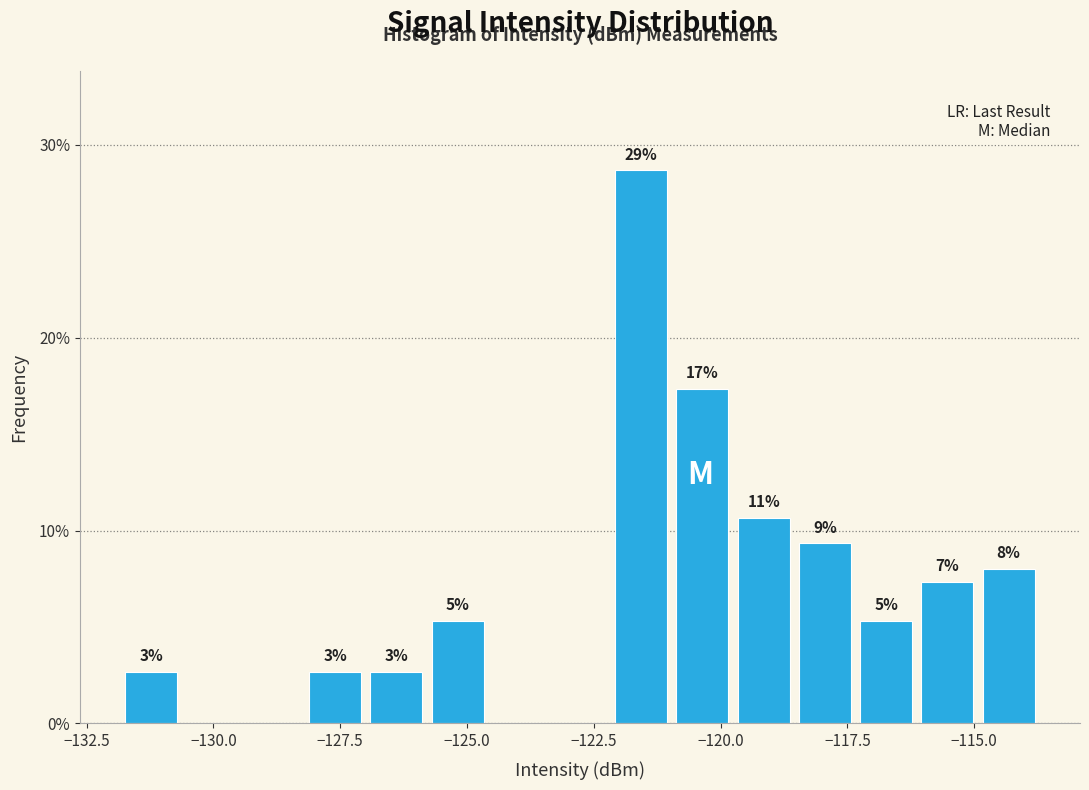

Around what value on the x-axis is the tallest bar? Give the approximate position of its centre, as read against the axis.

-121.5